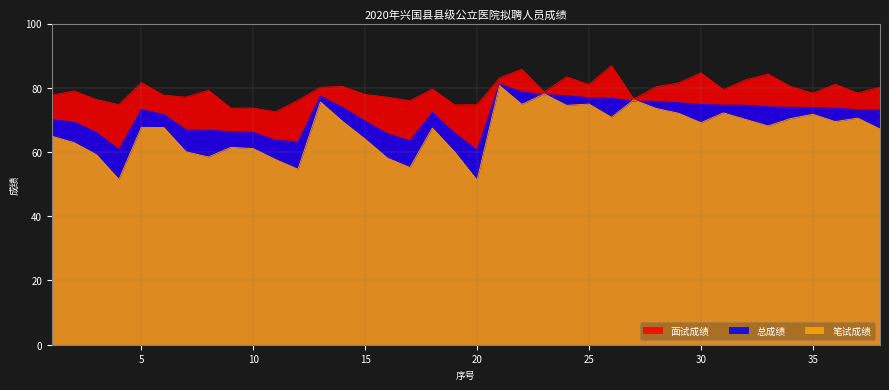

Reading left to right, list all the values displayed in this chart.

笔试成绩: 1=64.9	2=62.9	3=59.1	4=51.4	5=67.7	6=67.7	7=60.1	8=58.5	9=61.5	10=61.1	11=57.7	12=54.6	13=75.6	14=69.5	15=64.0	16=58.1	17=55.2	18=67.5	19=60.0	20=51.2	21=80.7	22=74.8	23=78.1	24=74.5	25=74.9	26=70.8	27=76.2	28=73.6	29=72.1	30=69.1	31=72.2	32=70.2	33=68.1	34=70.4	35=71.8	36=69.5	37=70.6	38=67.2
面试成绩: 1=77.7	2=79.0	3=76.3	4=74.8	5=81.6	6=77.7	7=77.1	8=79.2	9=73.7	10=73.7	11=72.5	12=76.1	13=80.2	14=80.4	15=77.9	16=77.1	17=76.0	18=79.6	19=74.7	20=74.7	21=83.1	22=85.8	23=78.7	24=83.4	25=81.0	26=86.9	27=76.5	28=80.3	29=81.5	30=84.7	31=79.4	32=82.5	33=84.3	34=80.4	35=78.3	36=81.1	37=78.3	38=80.2
总成绩: 1=70.0	2=69.4	3=66.0	4=60.8	5=73.3	6=71.7	7=66.9	8=66.8	9=66.3	10=66.1	11=63.6	12=63.2	13=77.4	14=73.8	15=69.6	16=65.7	17=63.5	18=72.3	19=65.9	20=60.6	21=81.1	22=78.7	23=77.9	24=77.6	25=76.9	26=76.7	27=75.9	28=75.8	29=75.4	30=74.8	31=74.6	32=74.6	33=74.1	34=73.9	35=73.9	36=73.6	37=73.2	38=73.2